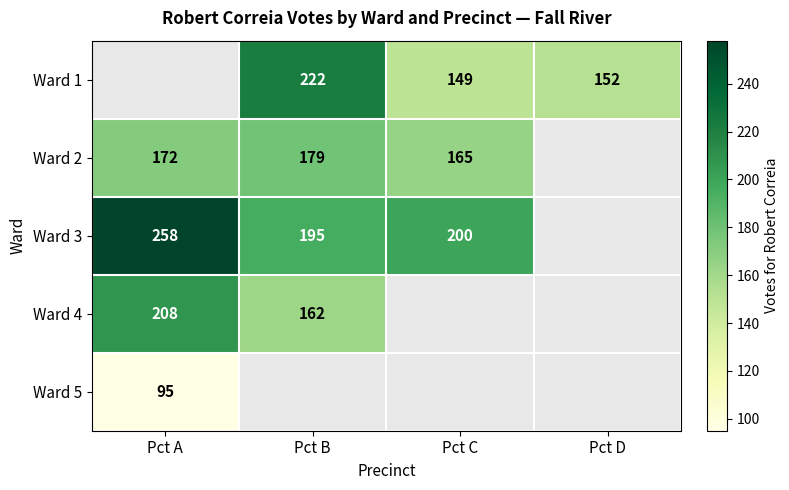

The value of Ward 2 at Pct A is 172. True or false?

True